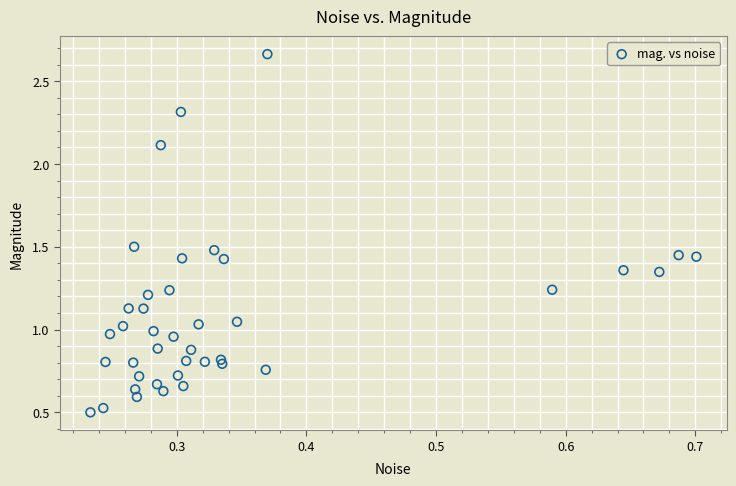

What is the range of Y values (max minus min)?

2.2